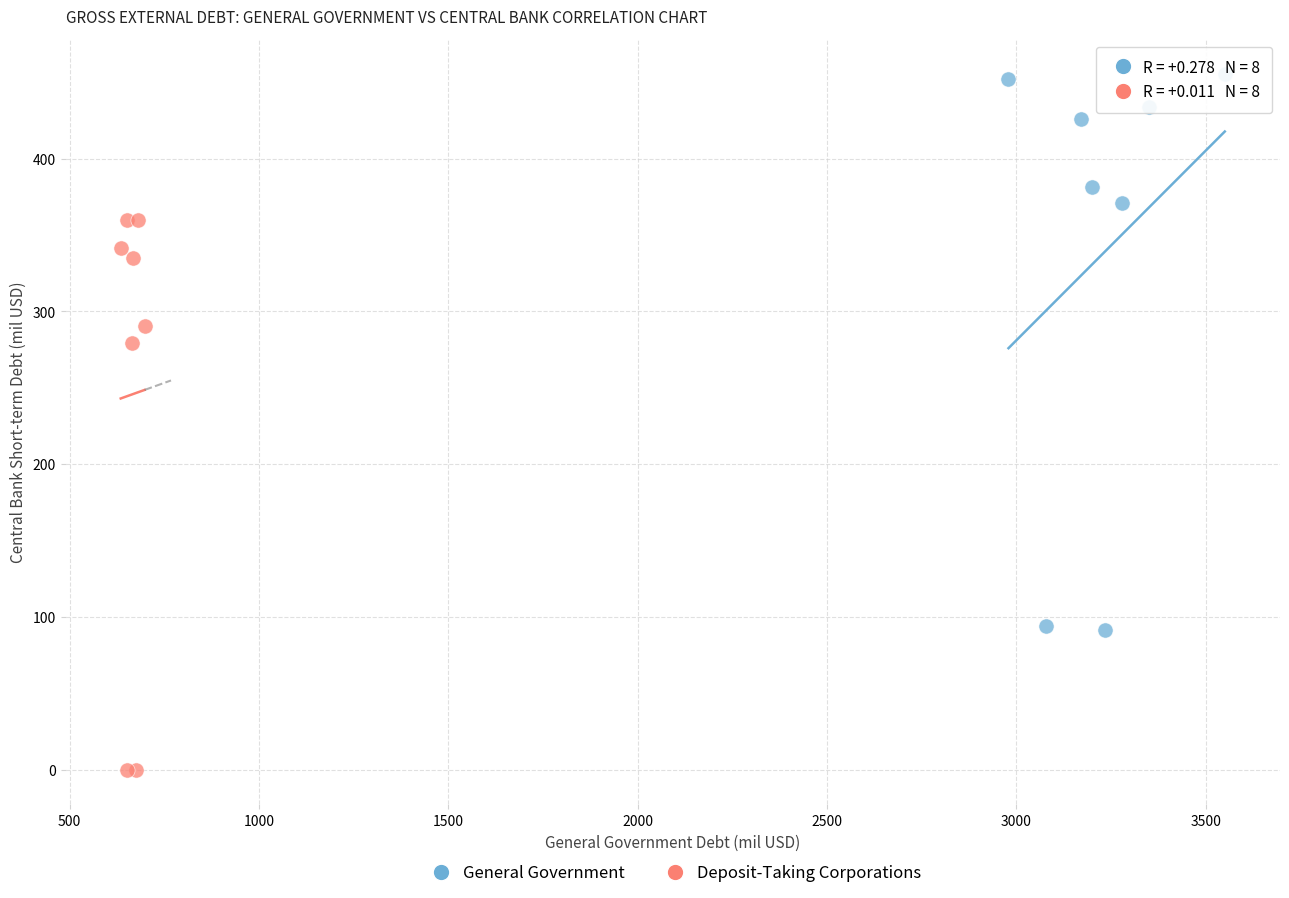

Which series reaches the maximum Y coordinate?

General Government